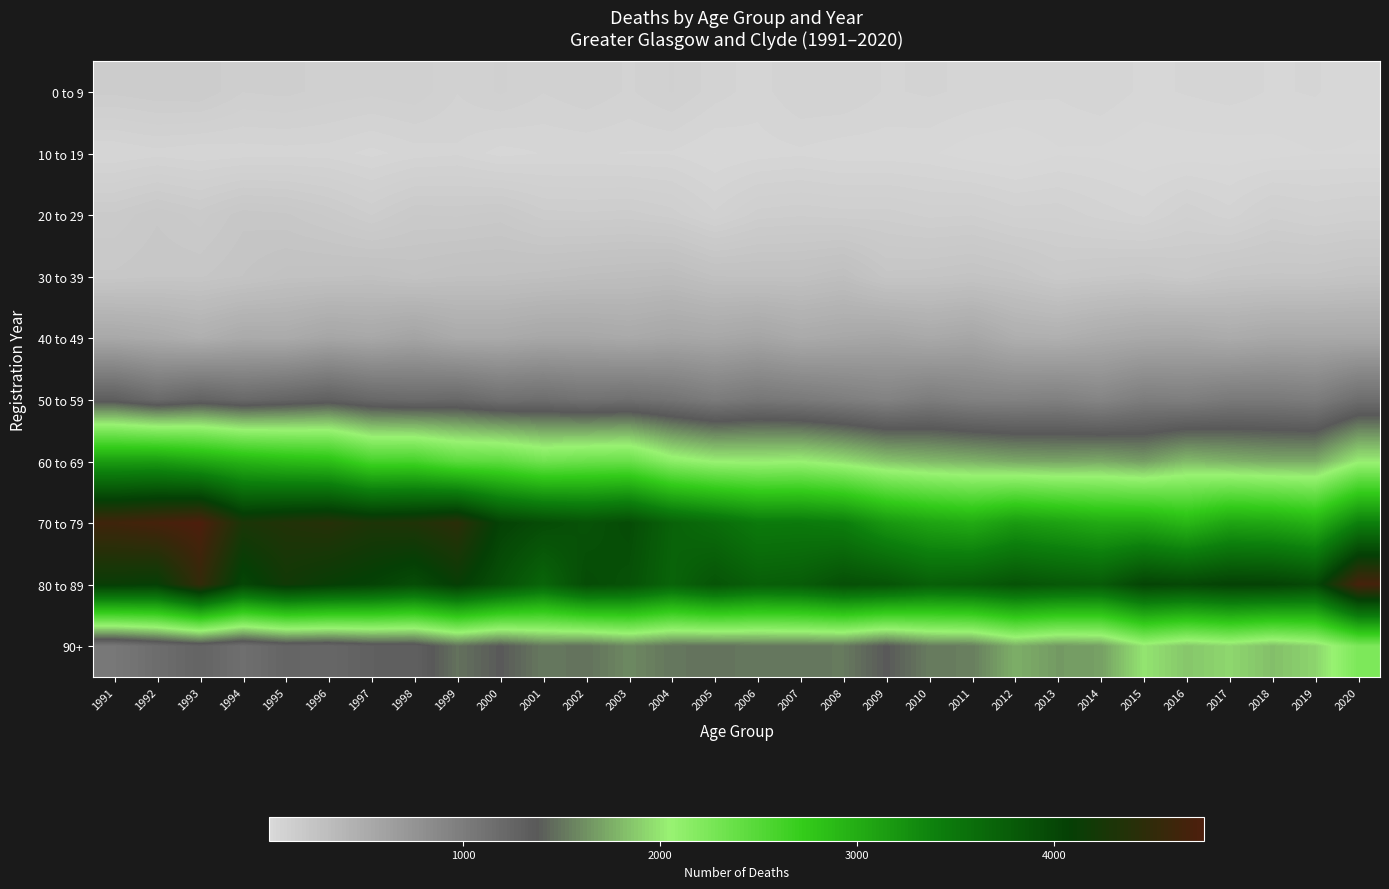

Which series has the largest total across all categories?

80 to 89